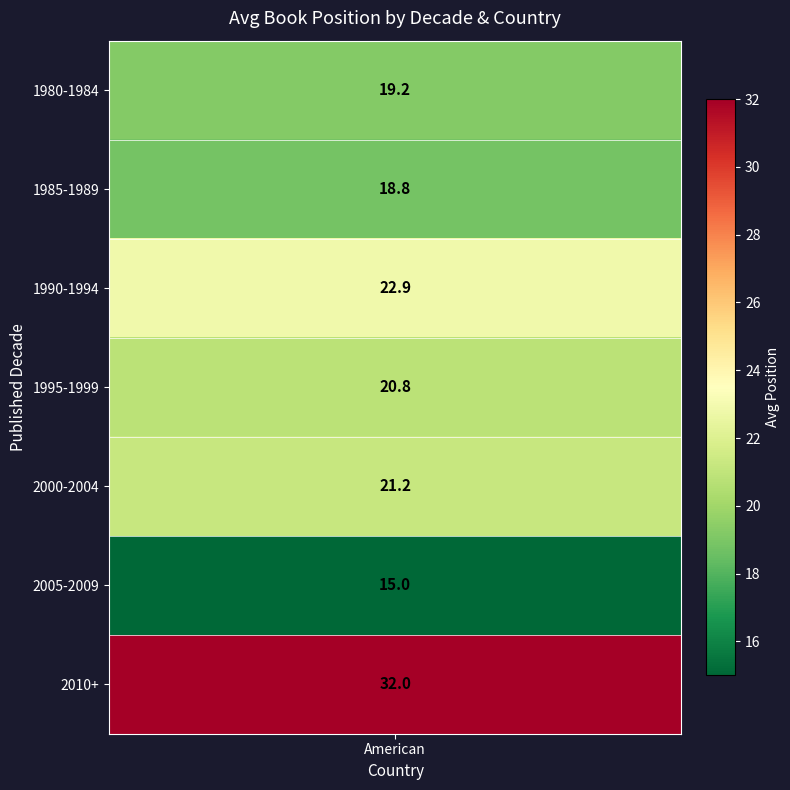

Is it true that French equals 70.5 at 0?

False